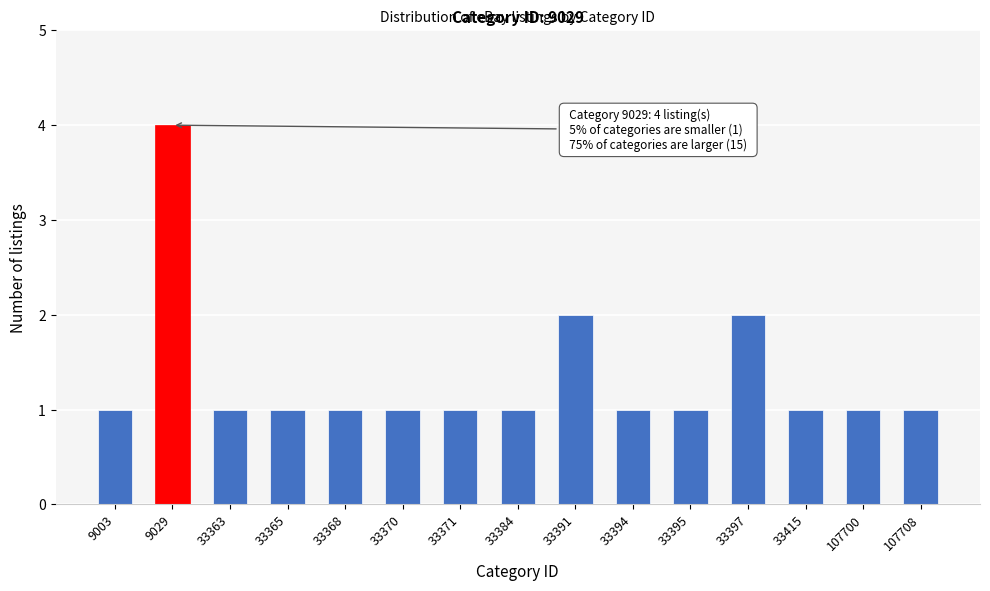

Reading left to right, extract all data points from this chart.

1	4	1	1	1	1	1	1	2	1	1	2	1	1	1